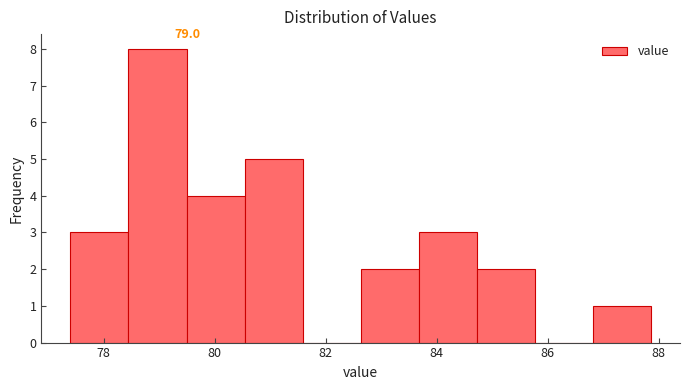

Over which range of the x-axis is the bar tallest?

78.4 to 79.4